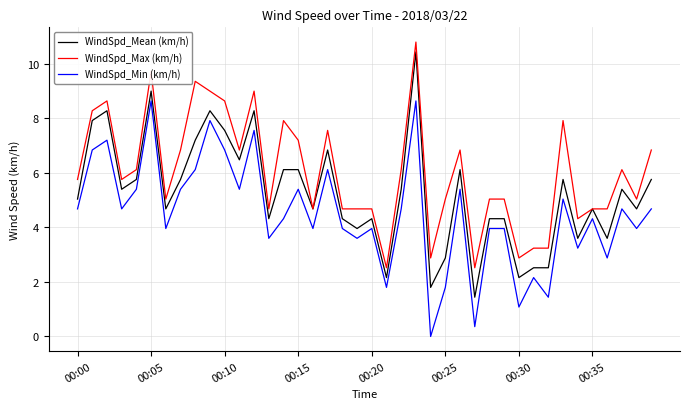

What is the greatest value displayed?

10.8